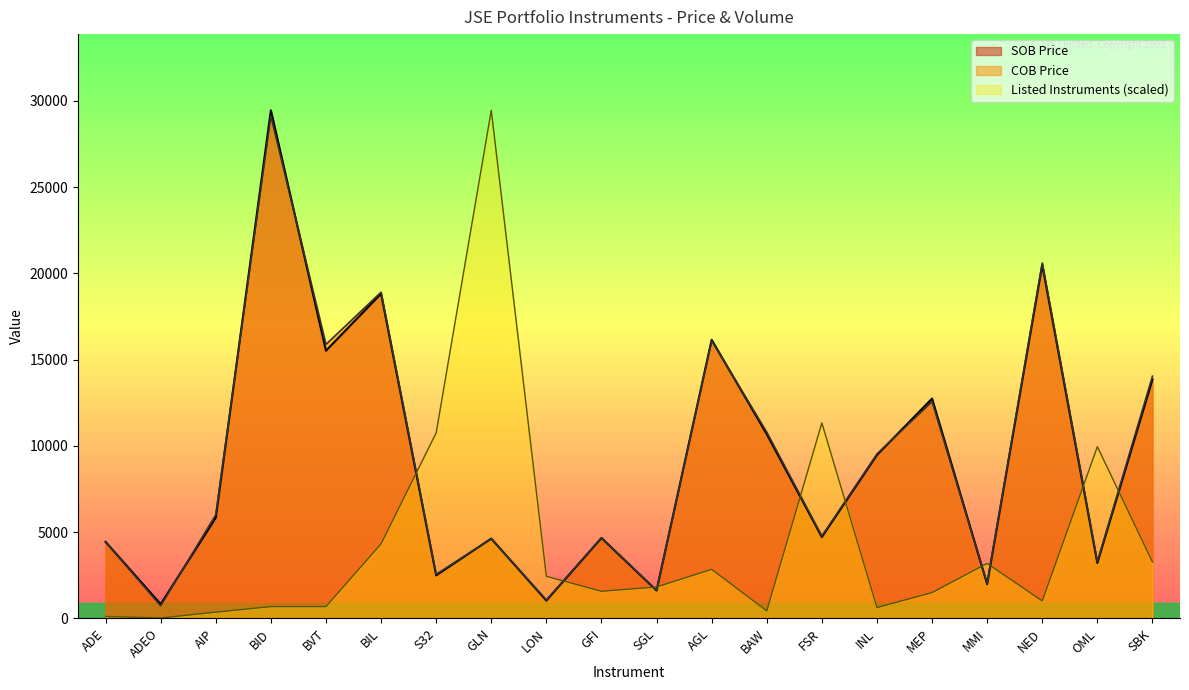

Reading left to right, list all the values displayed in this chart.

Listed Instruments: 103.9	16.2	354.8	677.2	677.2	4313.2	10749.2	29451.0	2432.8	1564.4	1813.8	2837.8	429.4	11326.1	622.2	1488.6	3180.8	1005.7	9949.0	3267.3
SOB Price: 4430.0	819.0	5830.0	29451.0	15513.0	18820.0	2488.0	4620.0	1026.0	4655.0	1608.0	16146.0	10675.0	4710.0	9468.0	12738.0	1979.0	20500.0	3207.0	13849.0
COB Price: 4435.0	720.0	6000.0	29121.0	15878.0	18905.0	2549.0	4606.0	1065.0	4667.0	1620.0	16098.0	10790.0	4768.0	9523.0	12562.0	2015.0	20601.0	3280.0	14036.0